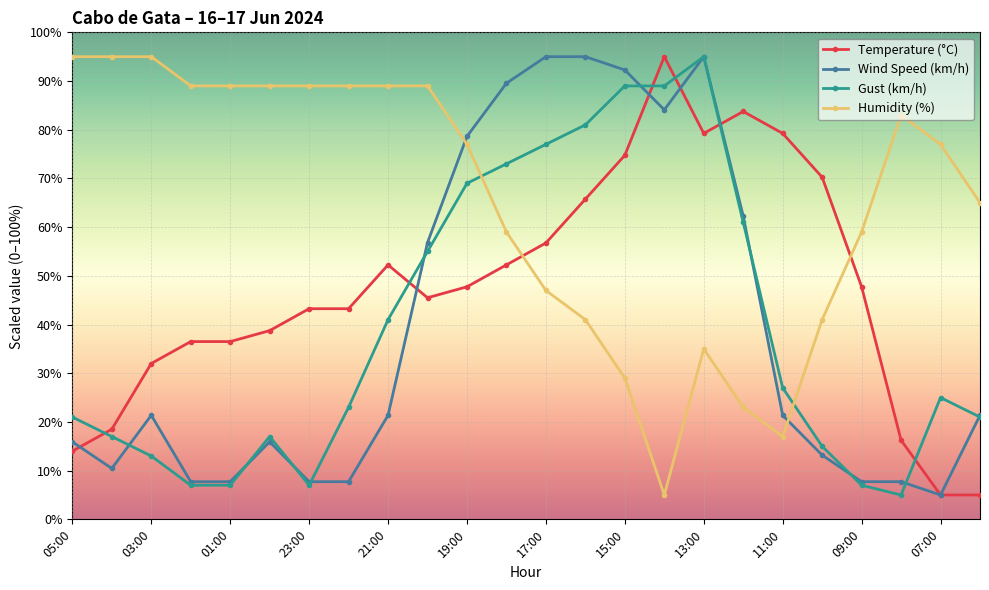

After their last crossing, which series has the higher values: Gust (km/h) or Humidity (%)?

Humidity (%)